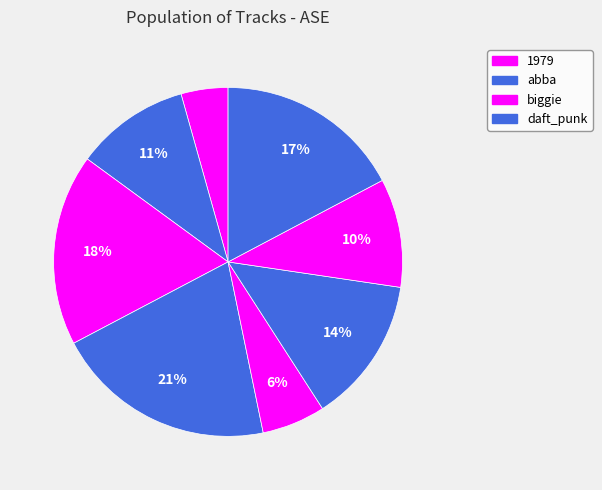

Rank the categories by value from highest to lowest.

daft_punk, biggie, swift, jackson, abba, metalica, hand, 1979